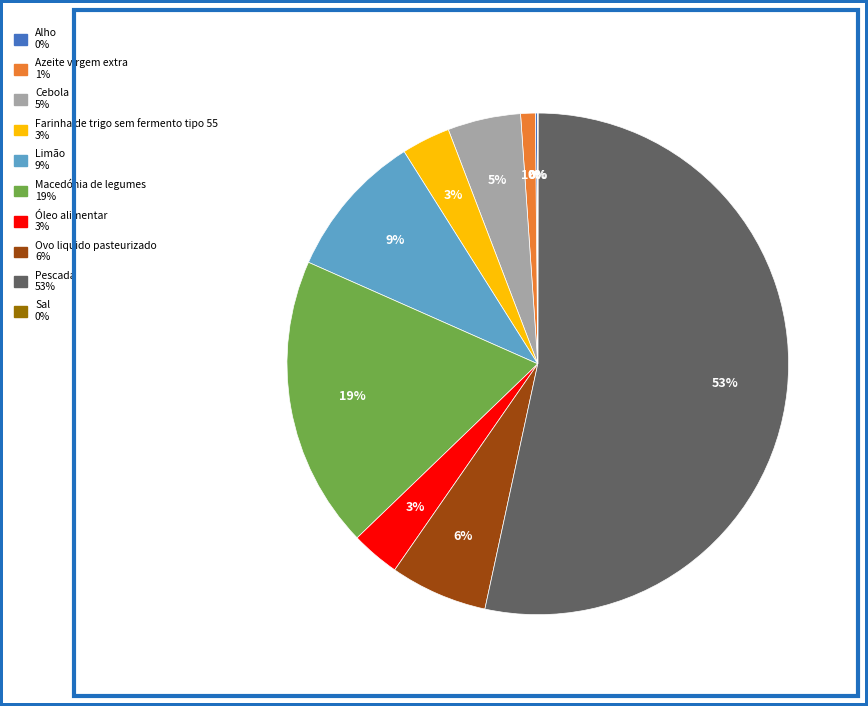

Is it true that Óleo alimentar is 11% of the pie?

False